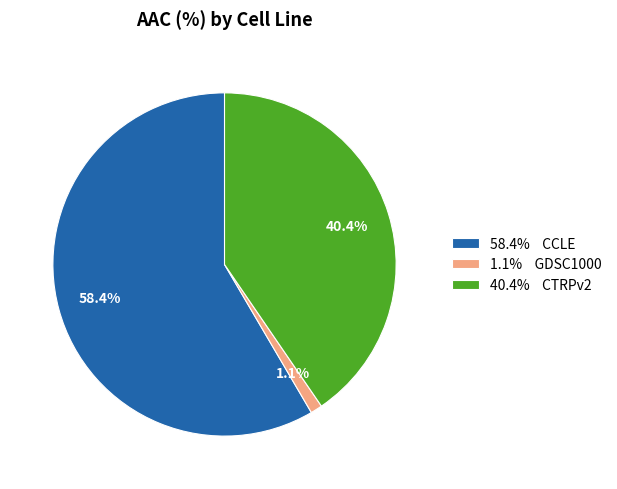

To the nearest percent, what is the average slice percentage?

33%